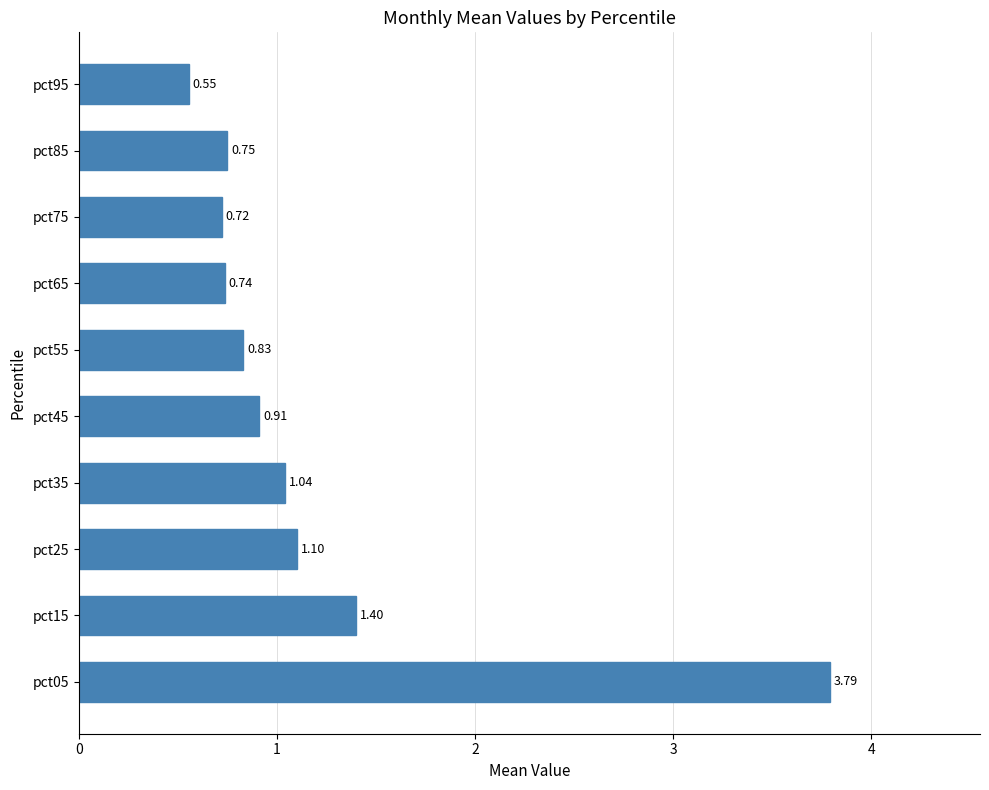

List the labels in order of value, smallest first.

pct95, pct75, pct65, pct85, pct55, pct45, pct35, pct25, pct15, pct05